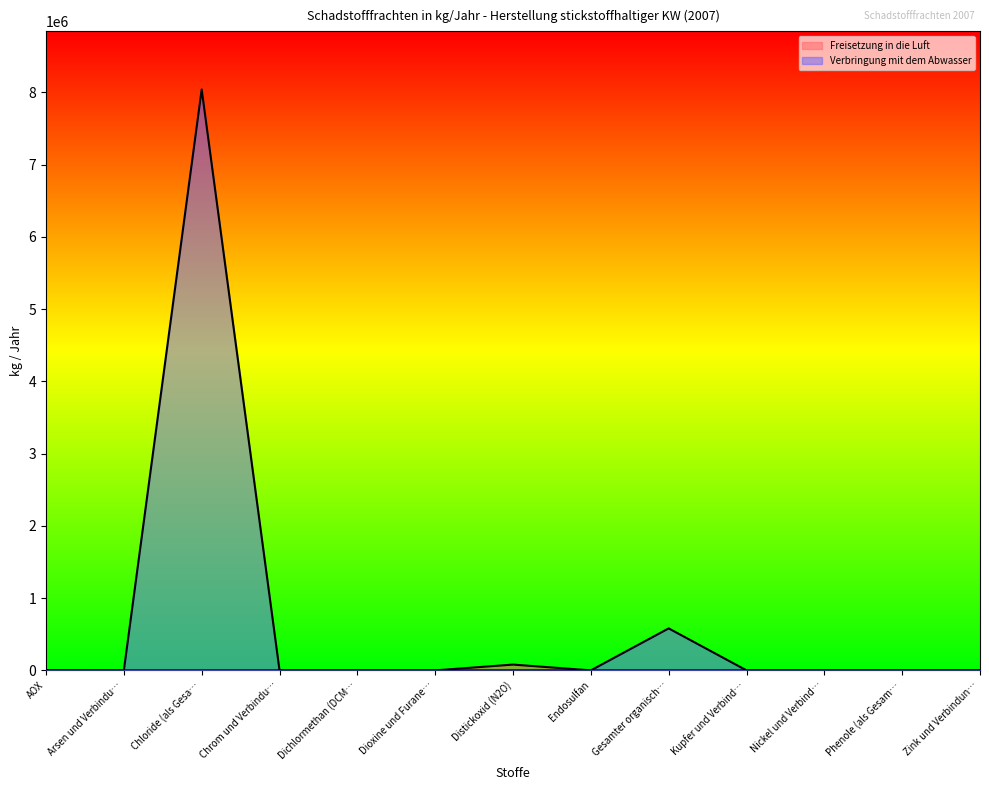

At which category does the chart reach its peak across all series?

Chloride (als Gesa…